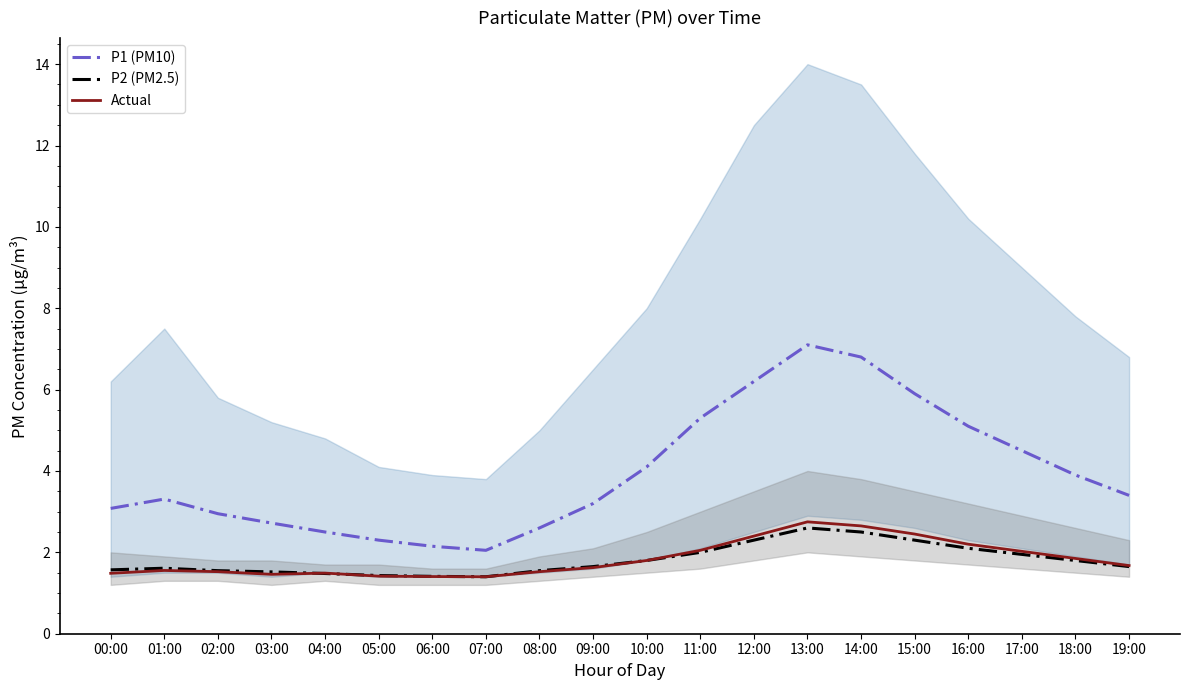

True or false: P2 (PM2.5) has a value of 0.7 at 04:00.

False